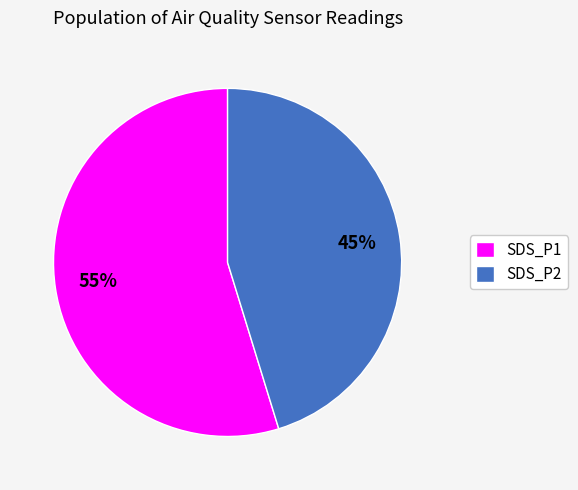

Do SDS_P1 and SDS_P2 together represent more than half of the pie?

Yes